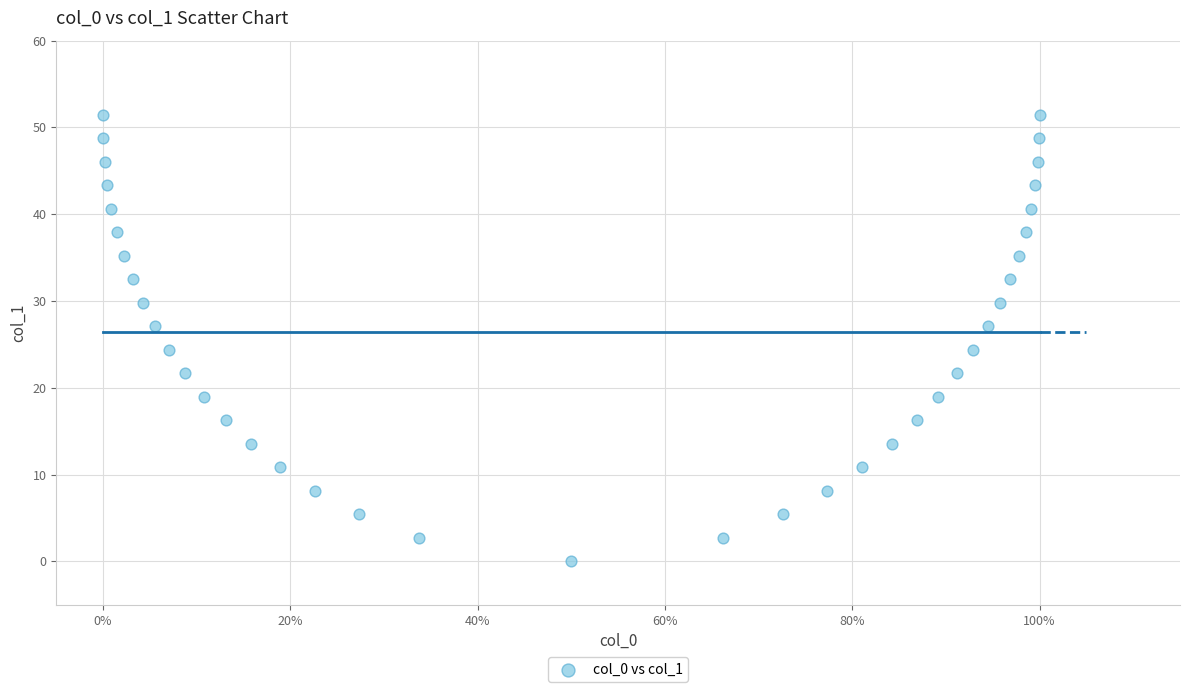

What is the range of Y values (max minus min)?

51.5